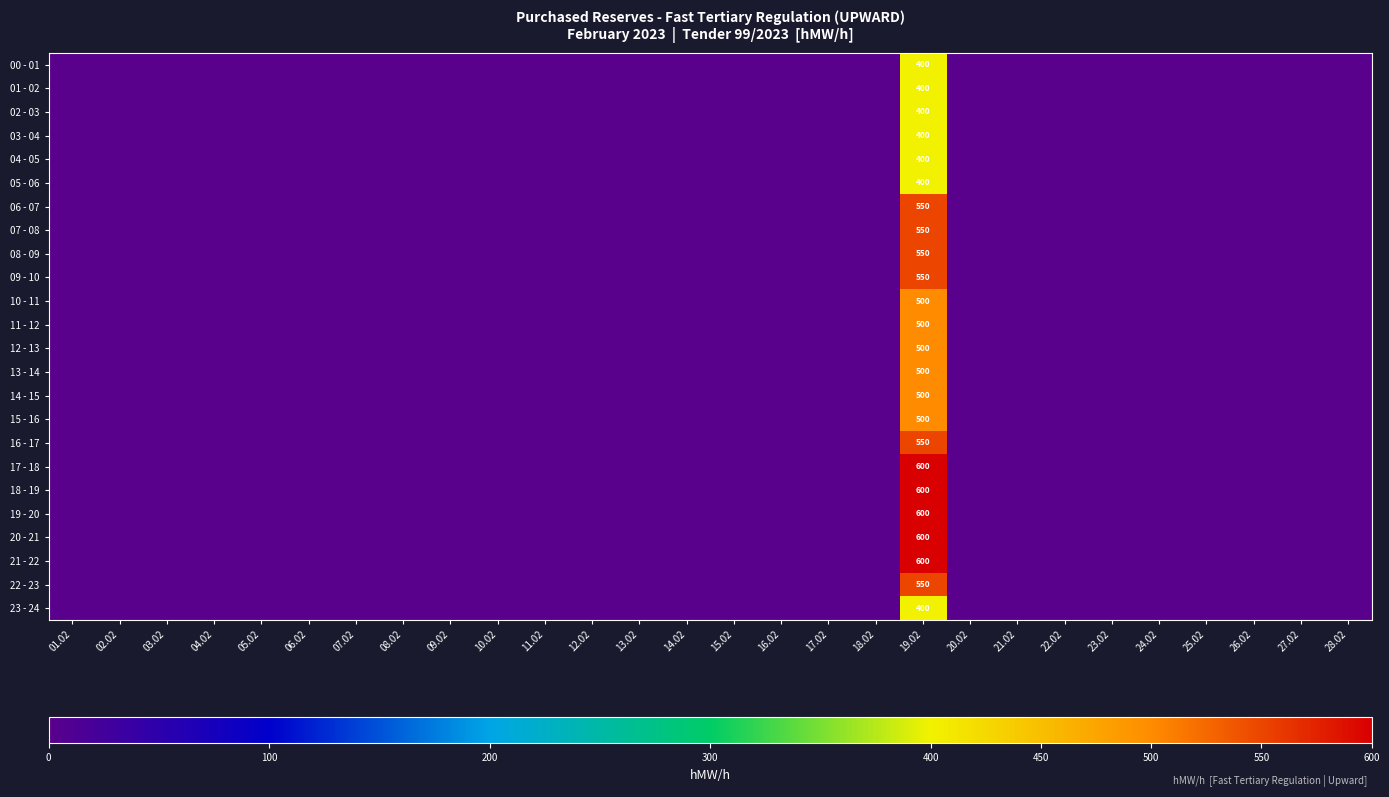

The value of 12 - 13 at 19.02 is 867. True or false?

False